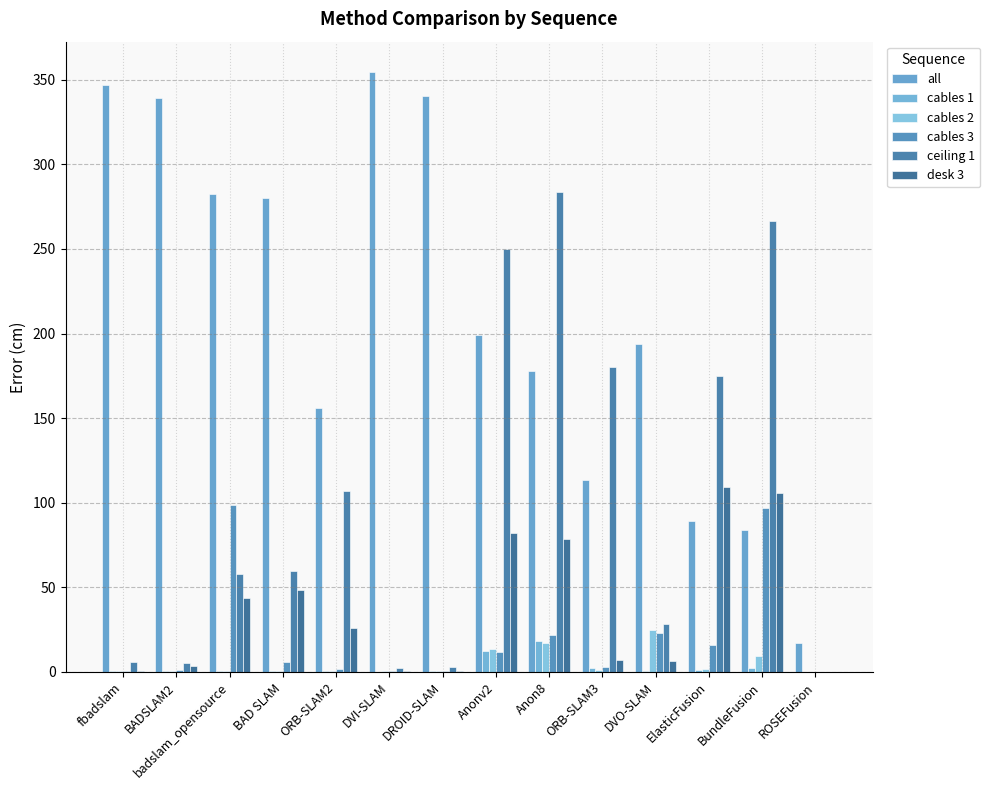

Reading left to right, extract all data points from this chart.

all: 346.8	339.1	282.4	280.1	156.1	354.7	340.4	199.0	177.9	113.5	193.9	89.1	84.1	17.4
cables 1: 0.6	0.8	0.6	0.7	0.7	0.2	0.3	12.3	18.1	2.1	0.4	1.2	2.2	0.0
cables 2: 0.5	0.5	0.6	0.5	0.8	0.7	0.9	13.8	17.1	1.1	24.8	1.5	9.6	0.0
cables 3: 0.7	0.9	98.8	6.2	1.6	0.5	0.8	12.0	22.1	2.9	23.2	16.0	97.1	0.0
ceiling 1: 5.9	5.0	58.0	59.7	107.0	2.6	2.7	249.8	283.8	180.4	28.4	175.0	266.6	0.0
desk 3: 0.6	3.4	43.8	48.2	25.8	0.6	0.6	82.0	78.4	6.9	6.3	109.2	105.5	0.0